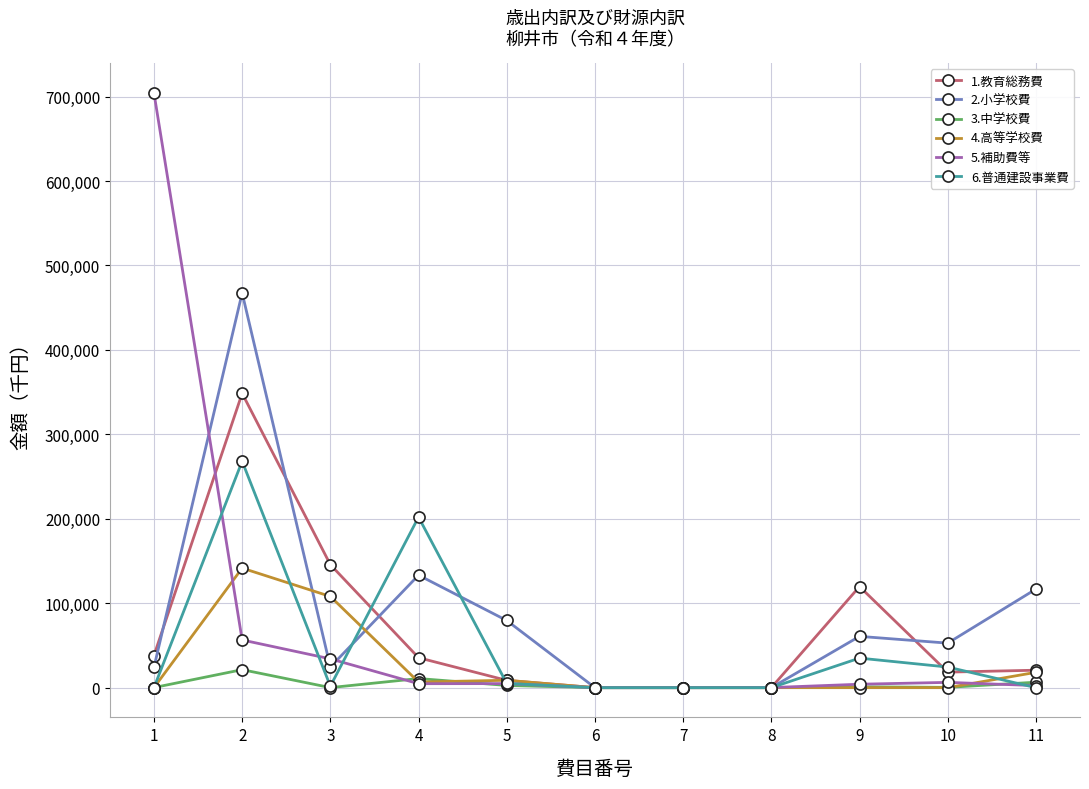

True or false: 6.普通建設事業費 has more than 1 interior local peaks.

True